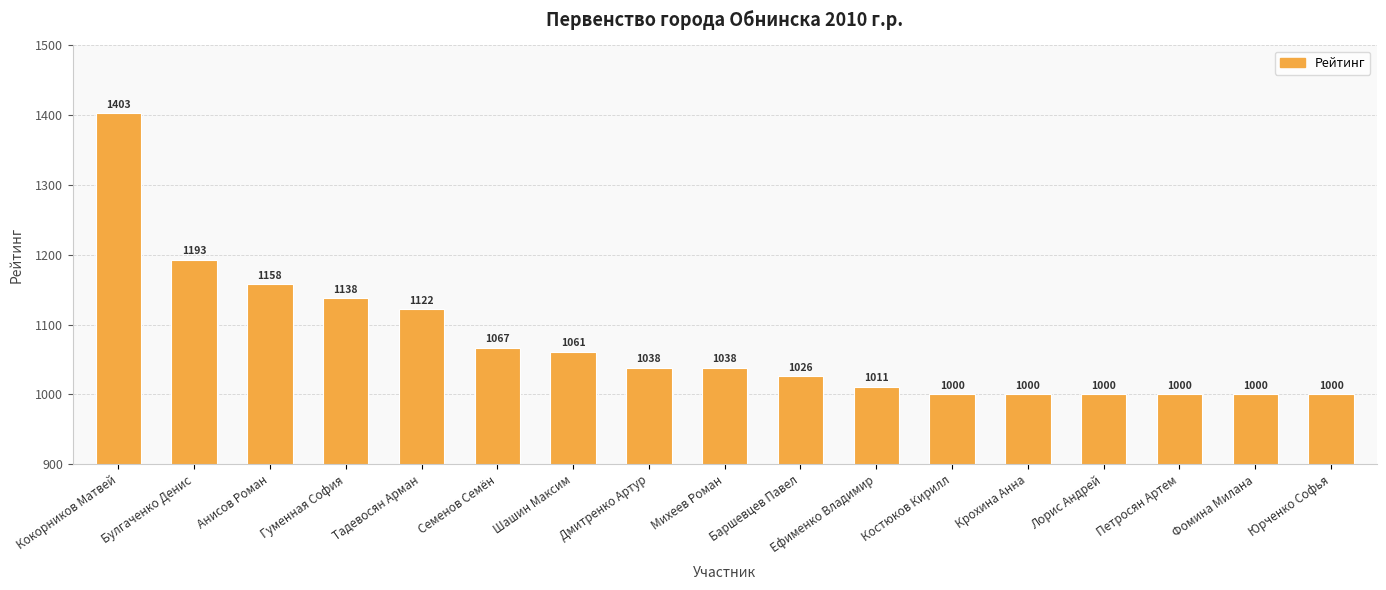

Approximately how many times larger is the value at Гуменная София compared to Дмитренко Артур?

1.1